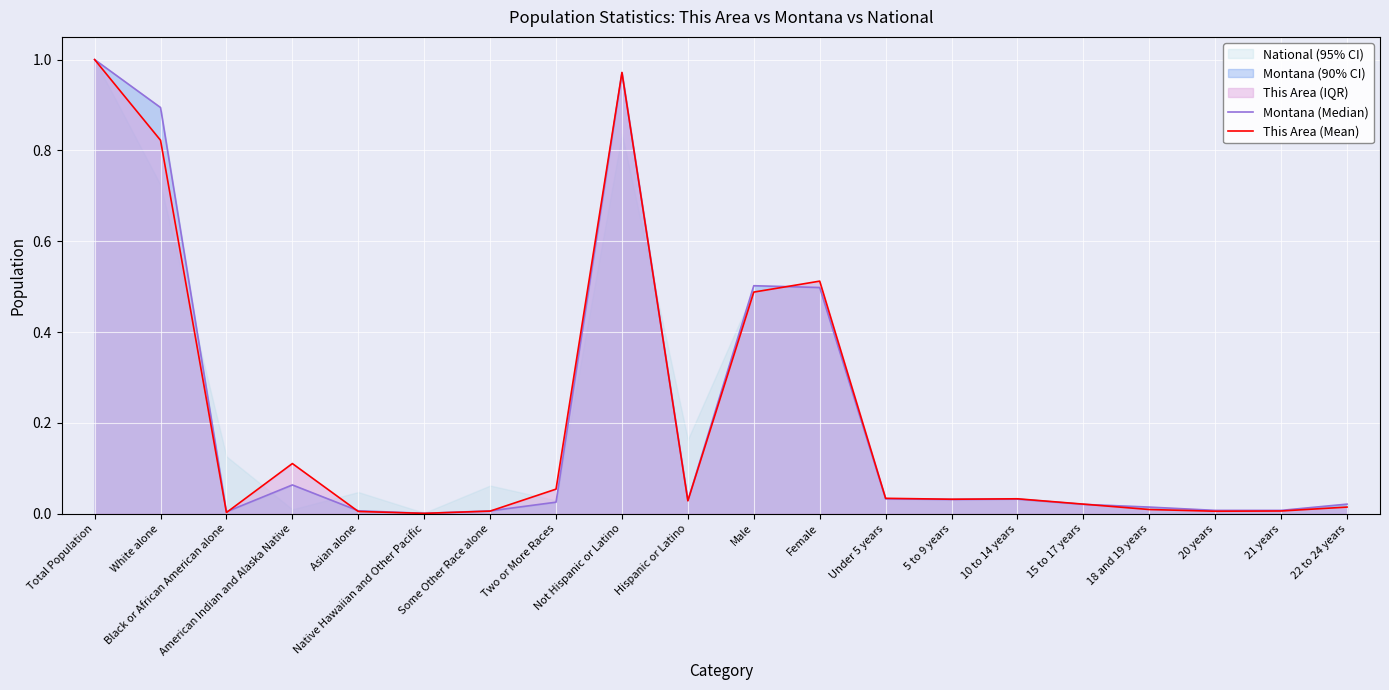

Reading left to right, transcribe all the data shown in this chart.

Montana (Median): 1.0	0.9	0.0	0.1	0.0	0.0	0.0	0.0	1.0	0.0	0.5	0.5	0.0	0.0	0.0	0.0	0.0	0.0	0.0	0.0
This Area (Mean): 1.0	0.8	0.0	0.1	0.0	0.0	0.0	0.1	1.0	0.0	0.5	0.5	0.0	0.0	0.0	0.0	0.0	0.0	0.0	0.0